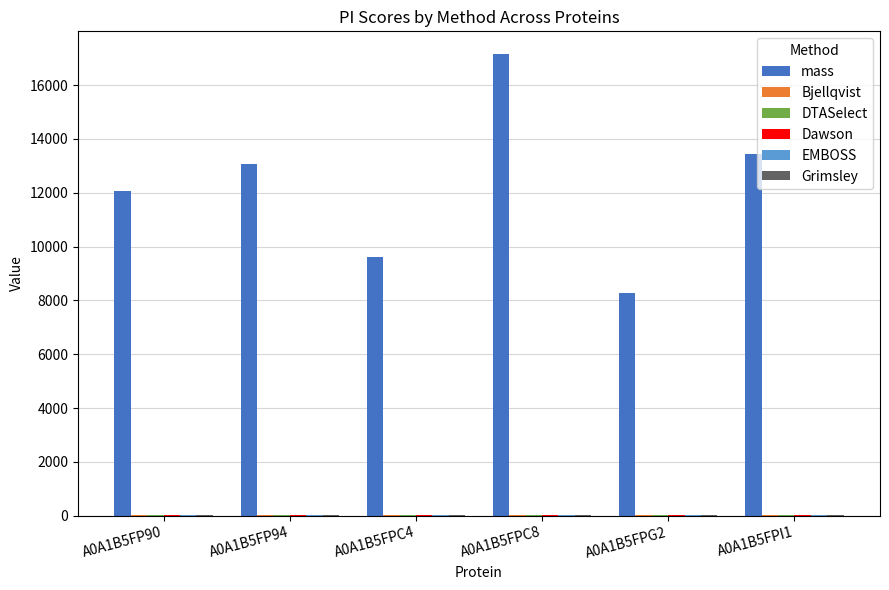

What is the total value across all series at A0A1B5FPC4?

9650.5